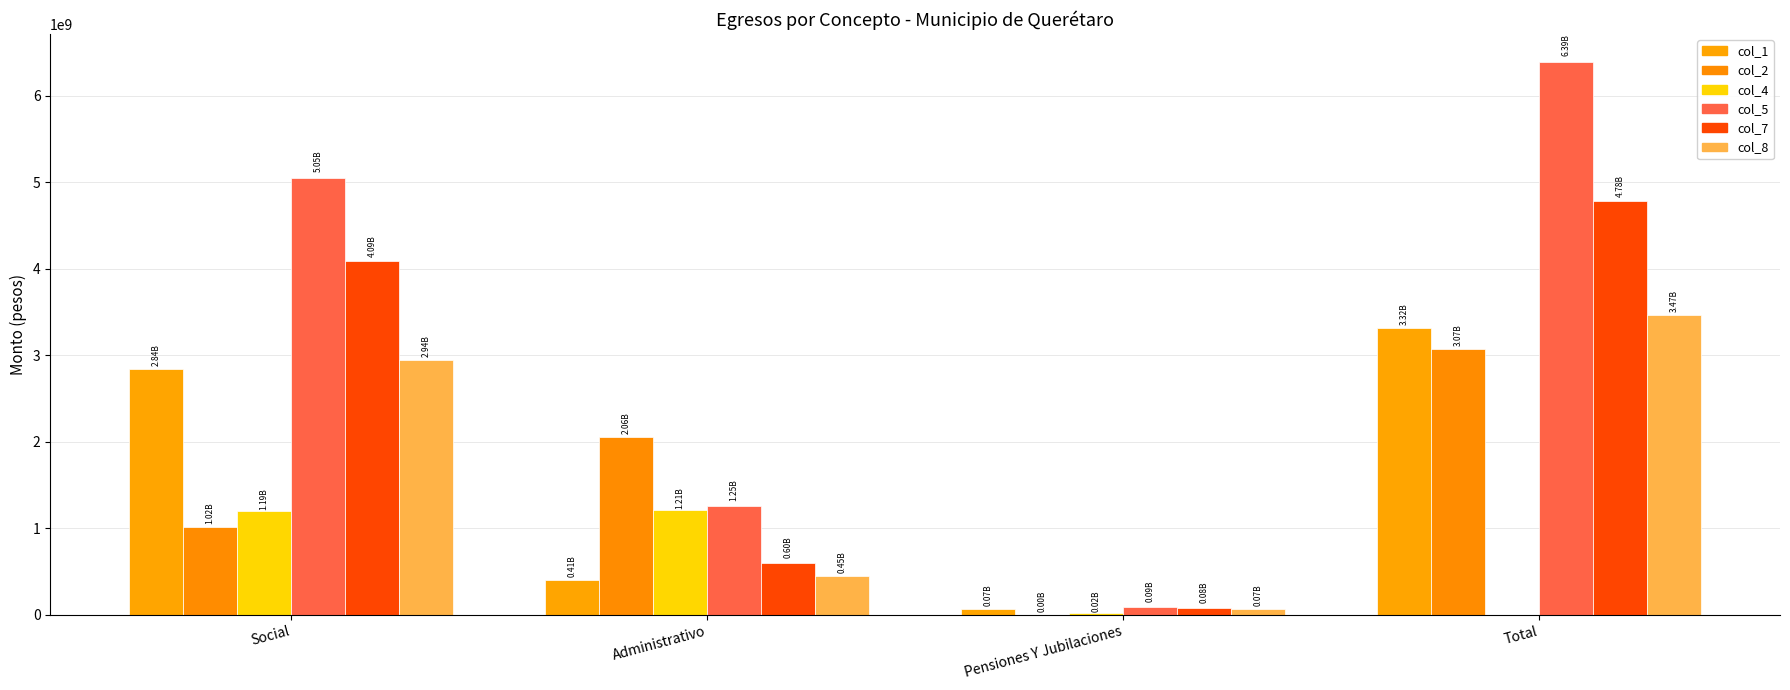

Is it true that col_8 equals 679107588.0 at Administrativo?

False